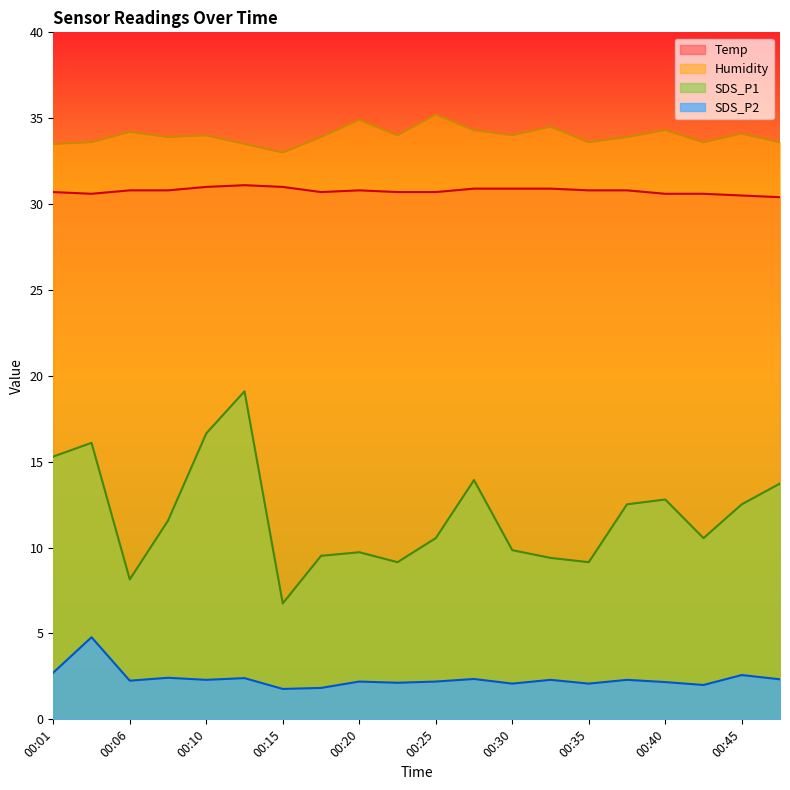

What is the greatest value displayed?

35.2